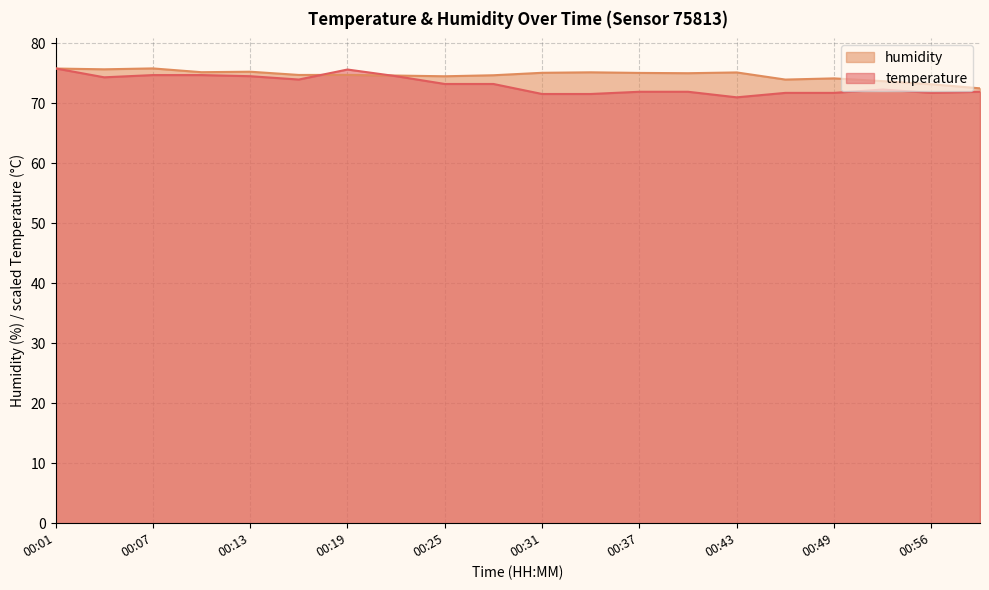

True or false: temperature and humidity cross at least once.

True